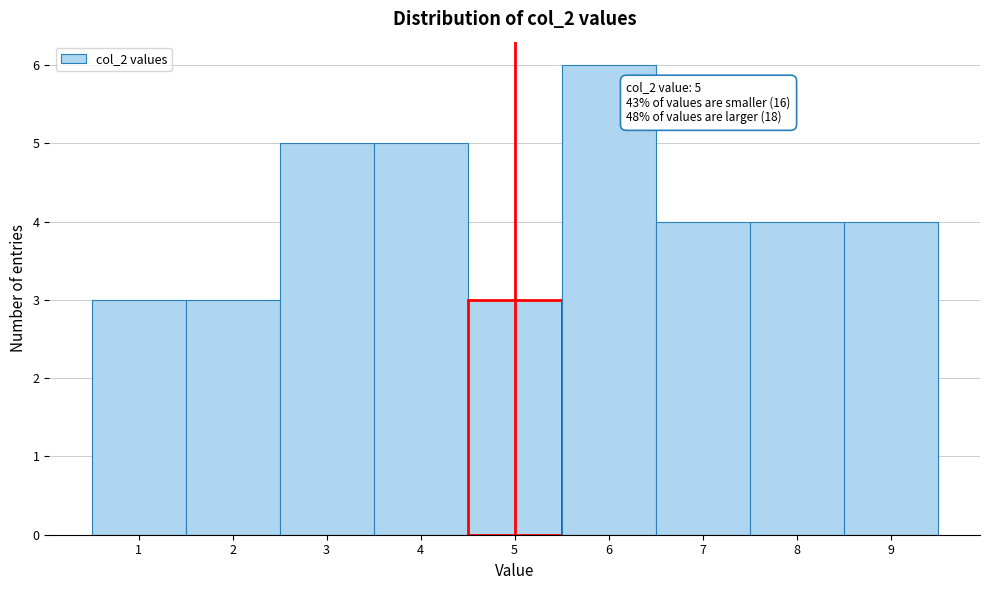

Over which range of the x-axis is the bar tallest?

5.5 to 6.5